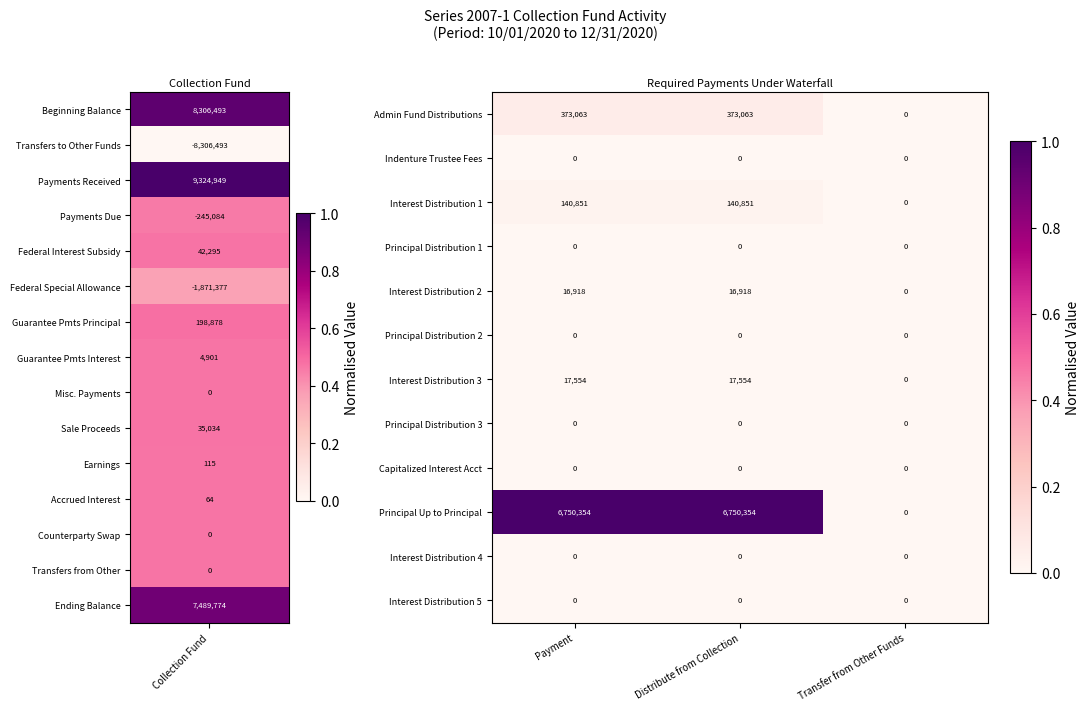

The Principal Distribution 3 series shows 0 at Transfer from Other Funds. True or false?

True